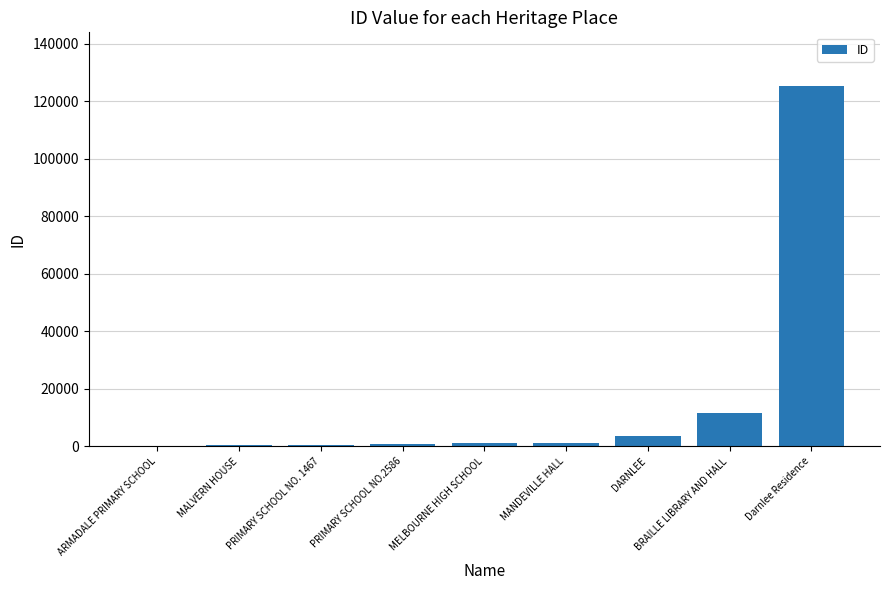

Which label corresponds to the largest value in the chart?

Darnlee Residence